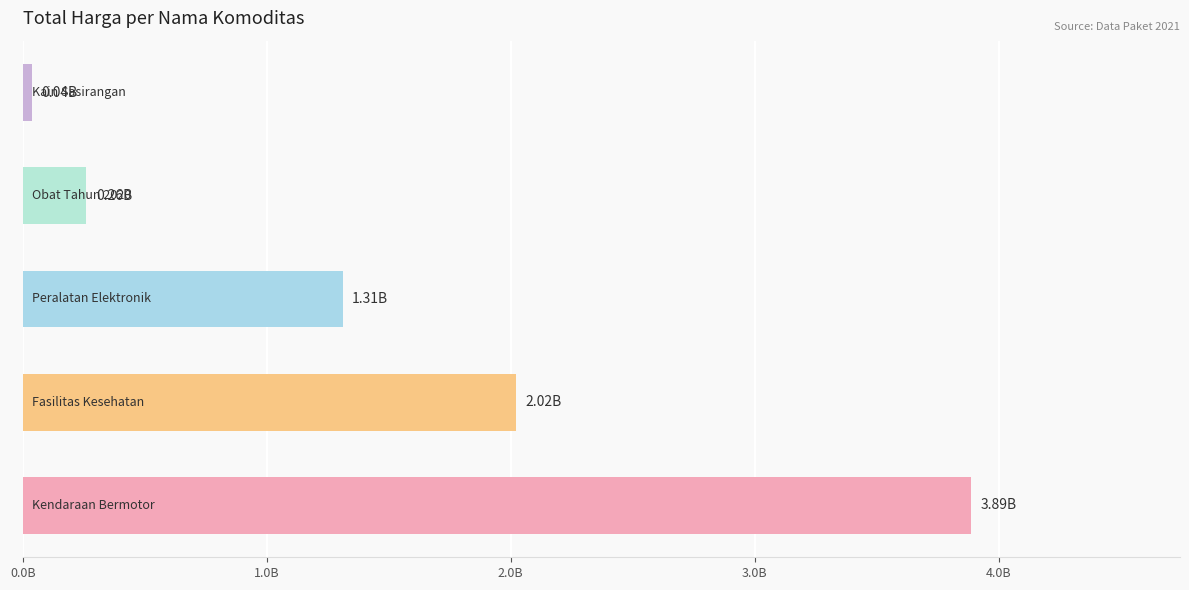

Does the chart contain any negative values?

No